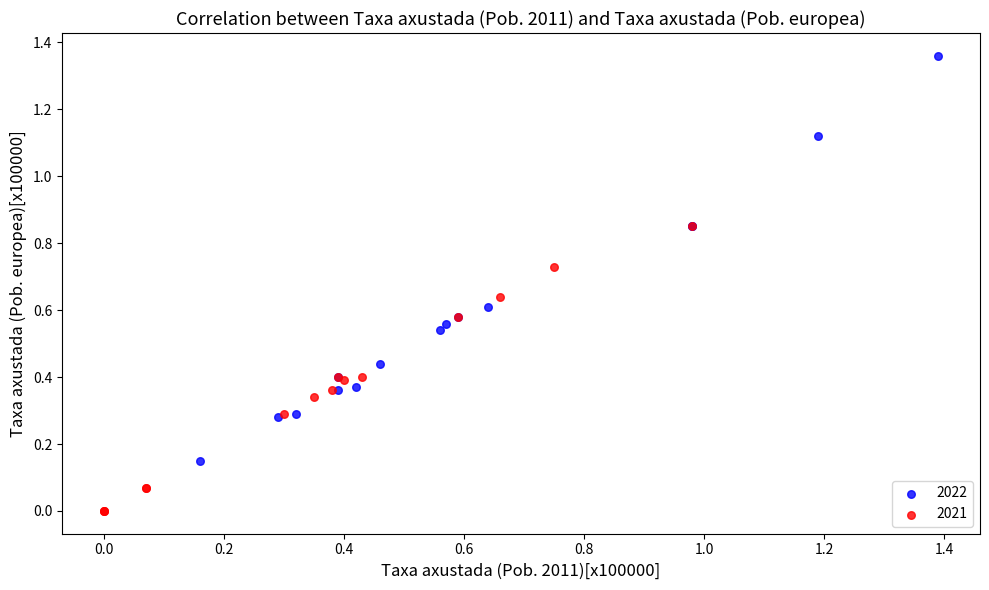

What are all the series names shown in the legend?

2022, 2021